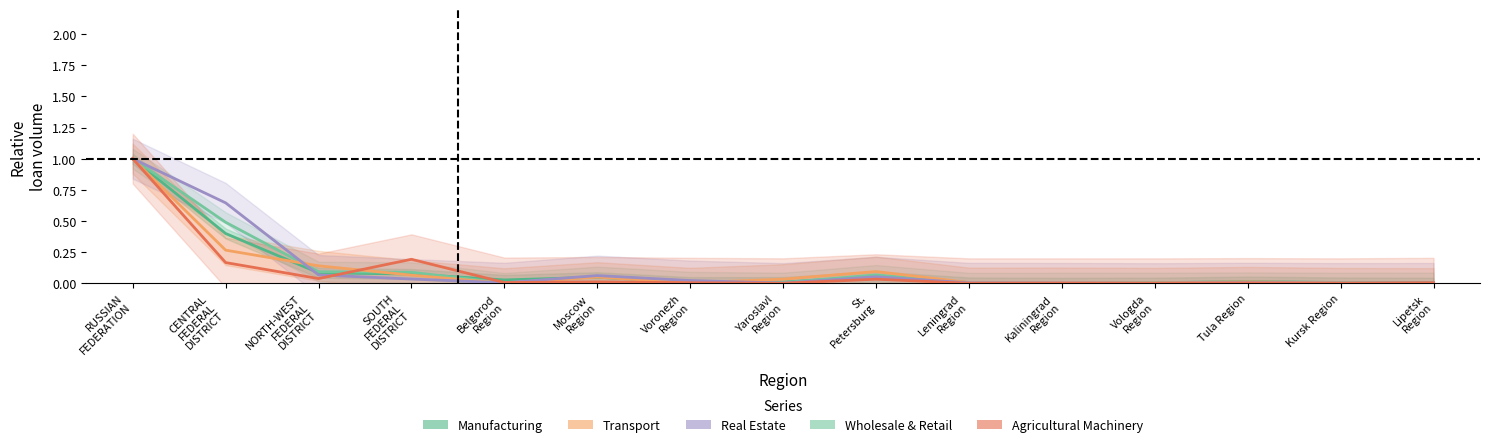

How many categories are shown in the chart?

15